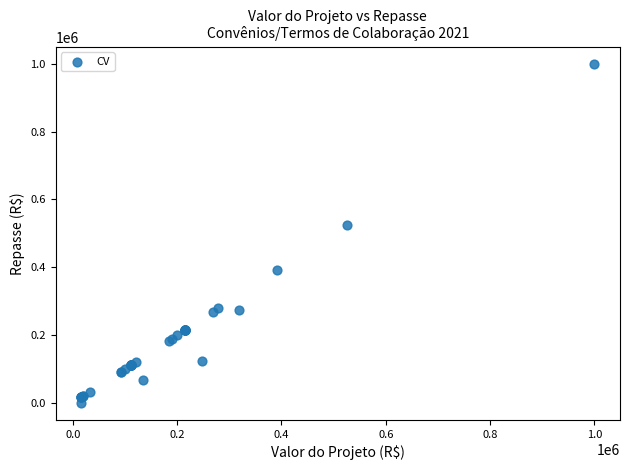

What Y value in the scatter plot is closest to 500000?

525623.6